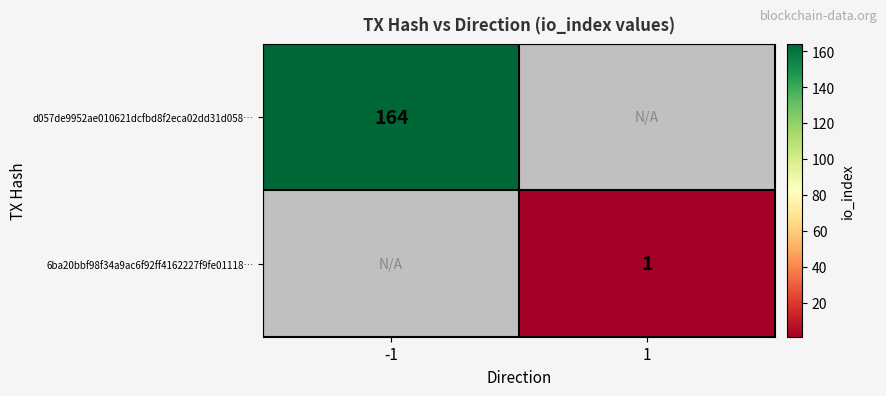

The value of d057de9952ae010621dcfbd8f2eca02dd31d058… at -1 is 112. True or false?

False